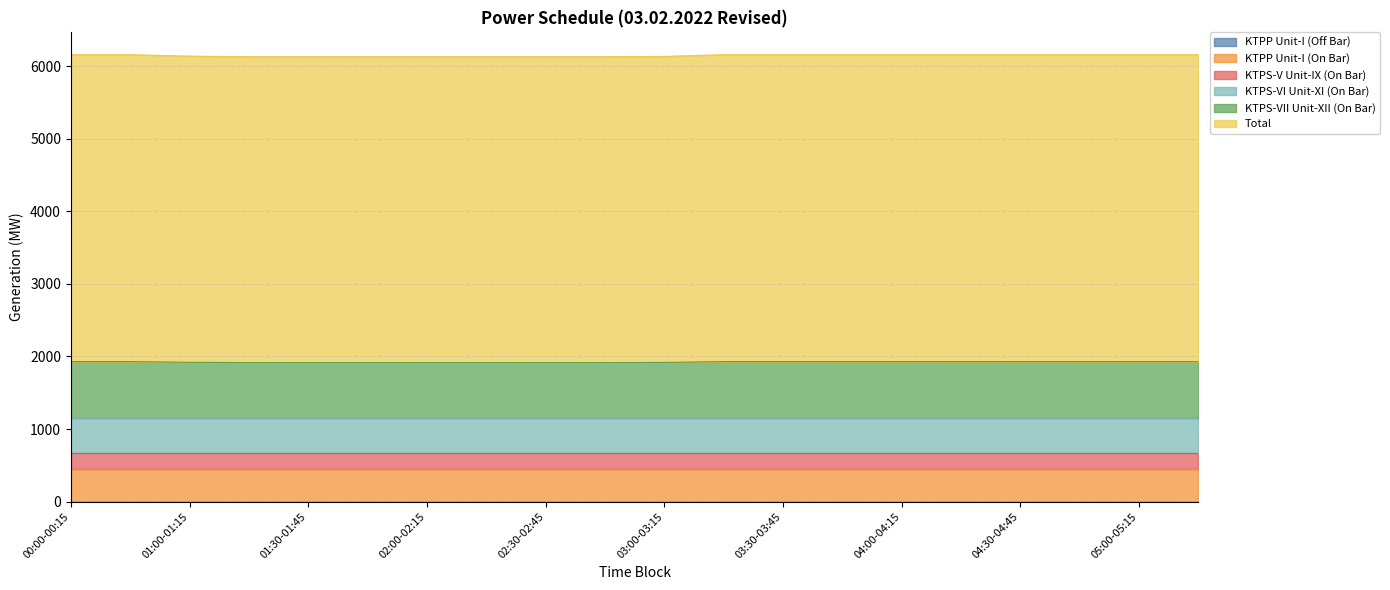

At how many categories does at least one series exceed 2304?

20